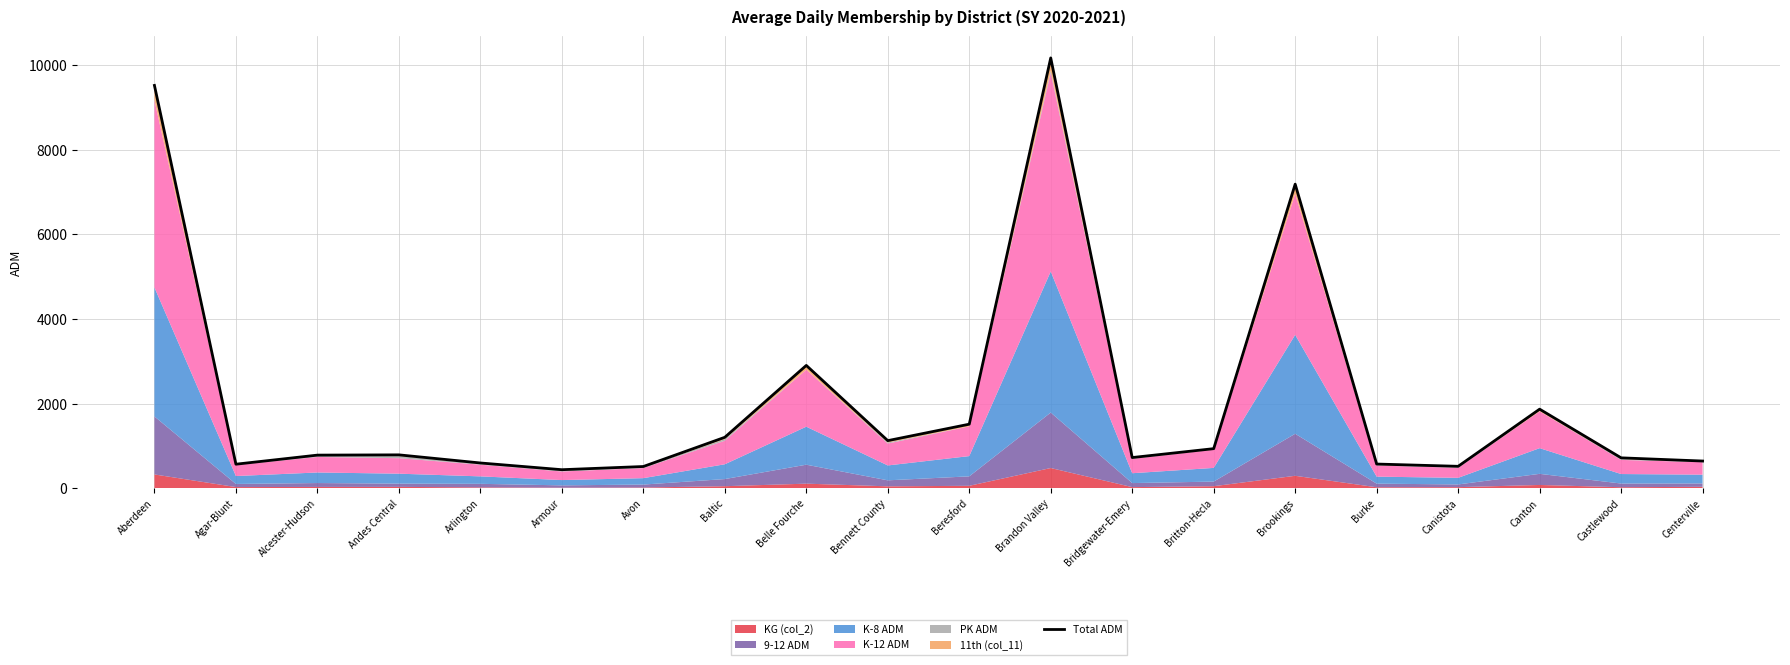

Rank the categories by value from lowest to highest.

Armour, Avon, Canistota, Agar-Blunt, Burke, Arlington, Centerville, Castlewood, Bridgewater-Emery, Alcester-Hudson, Andes Central, Britton-Hecla, Bennett County, Baltic, Beresford, Canton, Belle Fourche, Brookings, Aberdeen, Brandon Valley